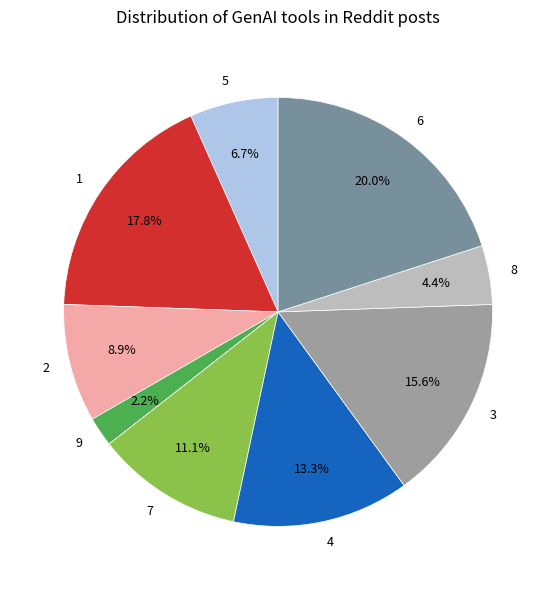

How many slices are in this pie chart?

9